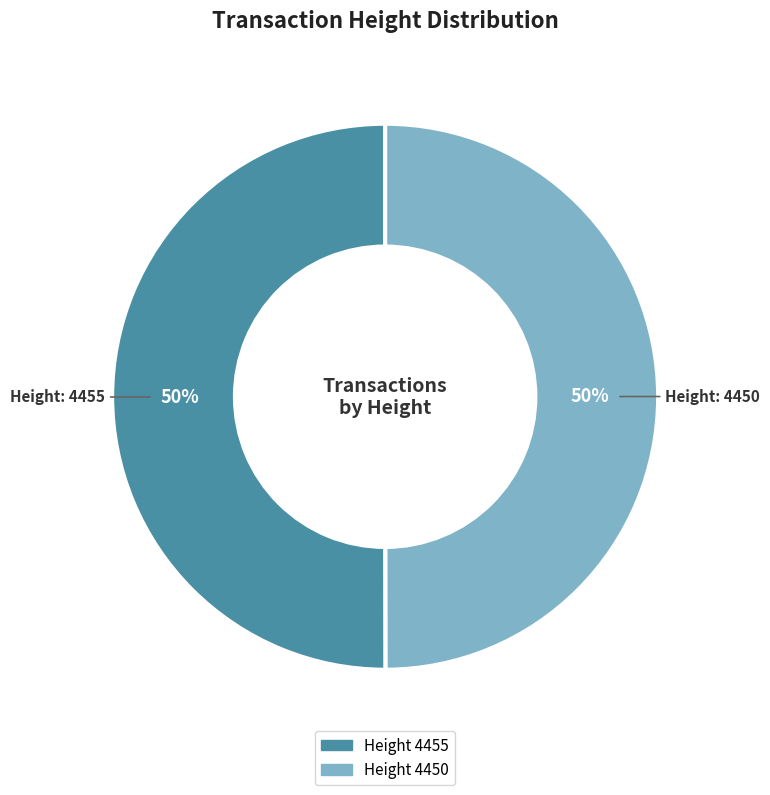

To the nearest percent, what is the average slice percentage?

50%